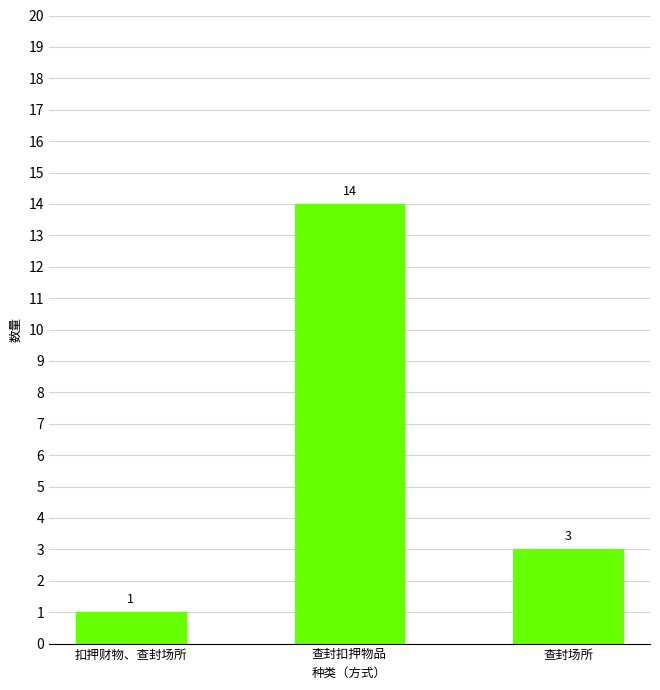

Does the chart contain any negative values?

No